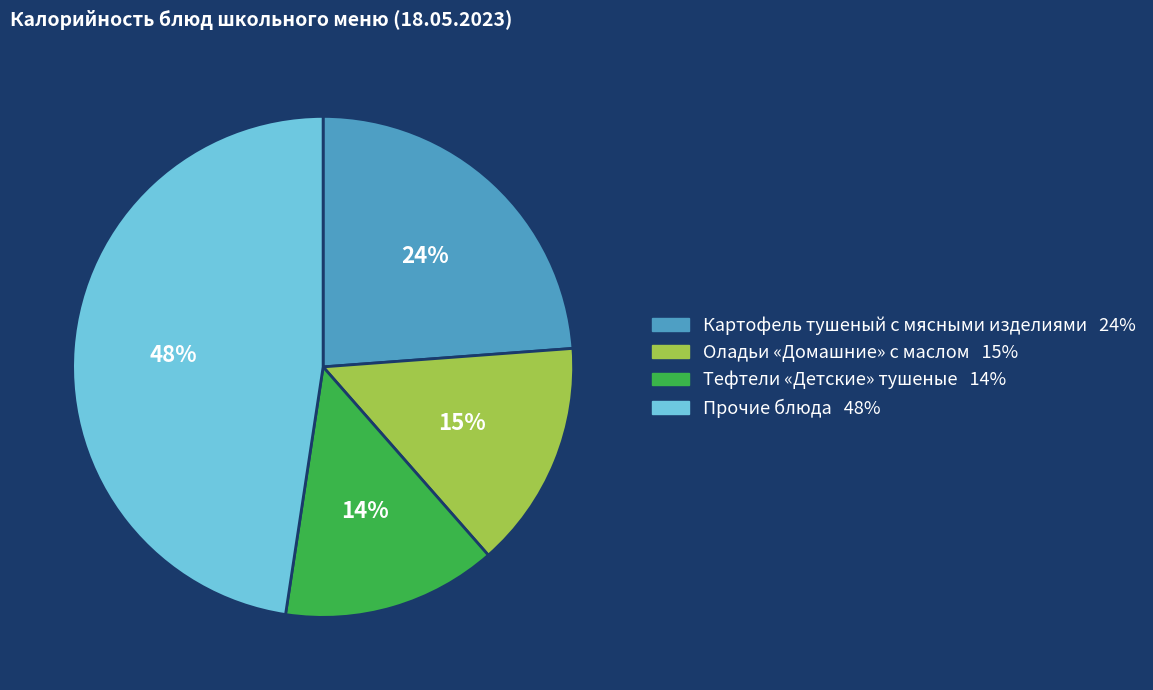

To the nearest percent, what is the average slice percentage?

25%